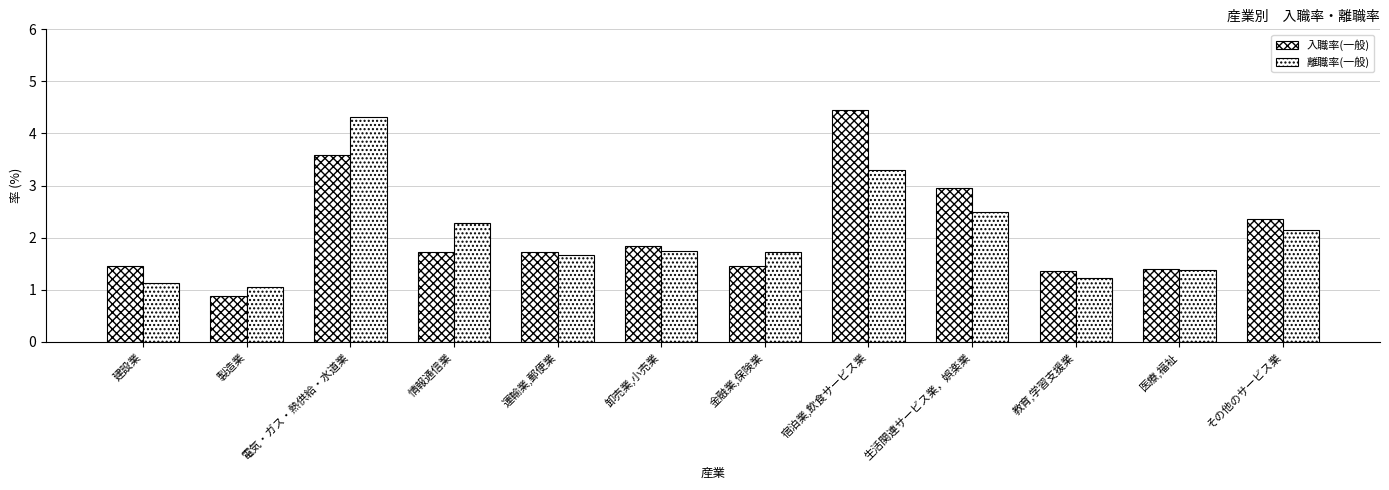

Which series has the widest spread of values?

入職率(一般)